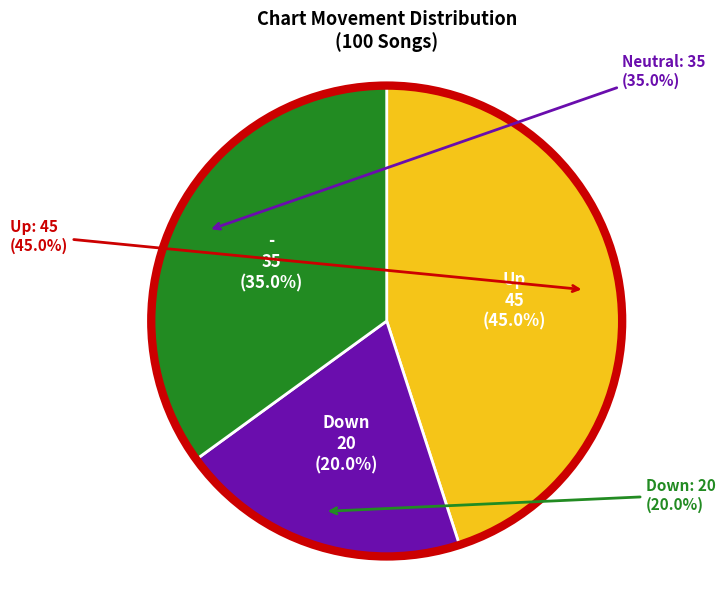

Is the sum of down and - greater than half?

Yes